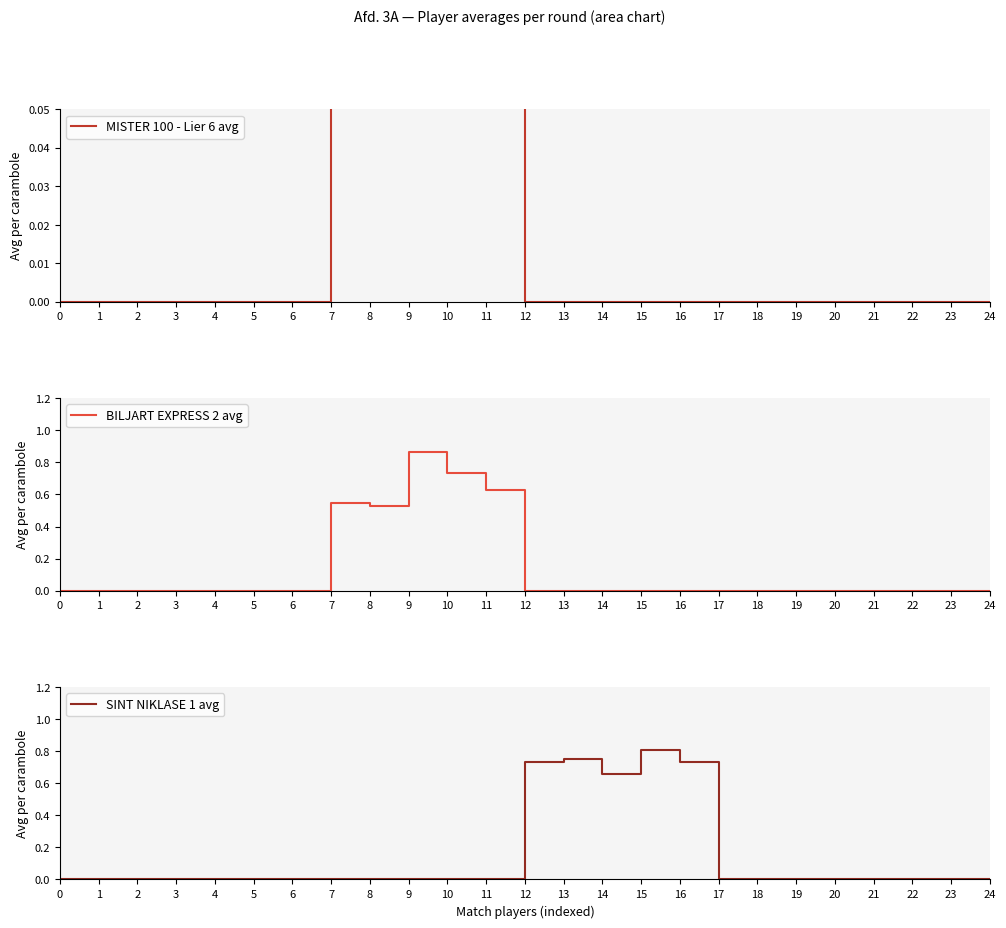

In SINT NIKLASE 1 avg, how many points are higher than both neighbors (excluding endpoints)?

2